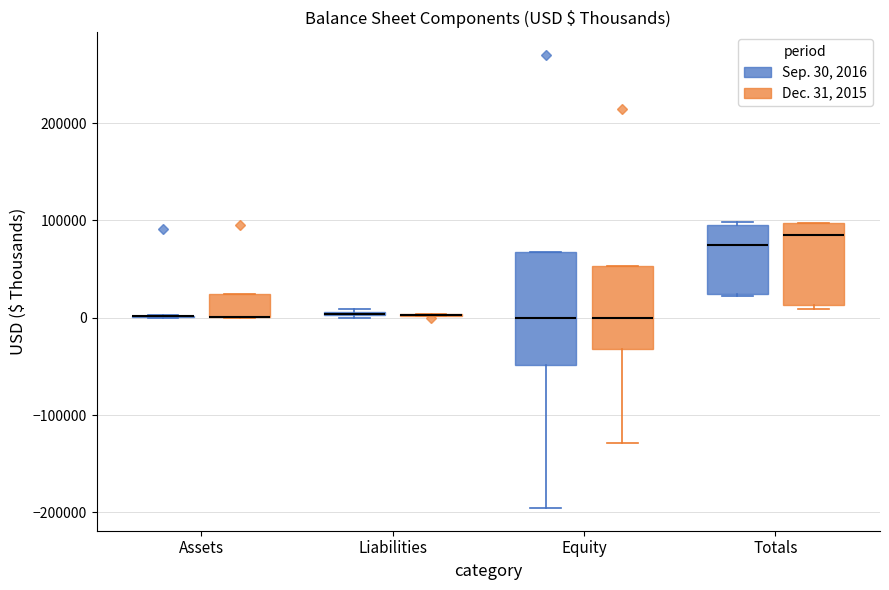

Which box is the tallest, from its lower edge to its upper edge?

Equity (Sep. 30, 2016)